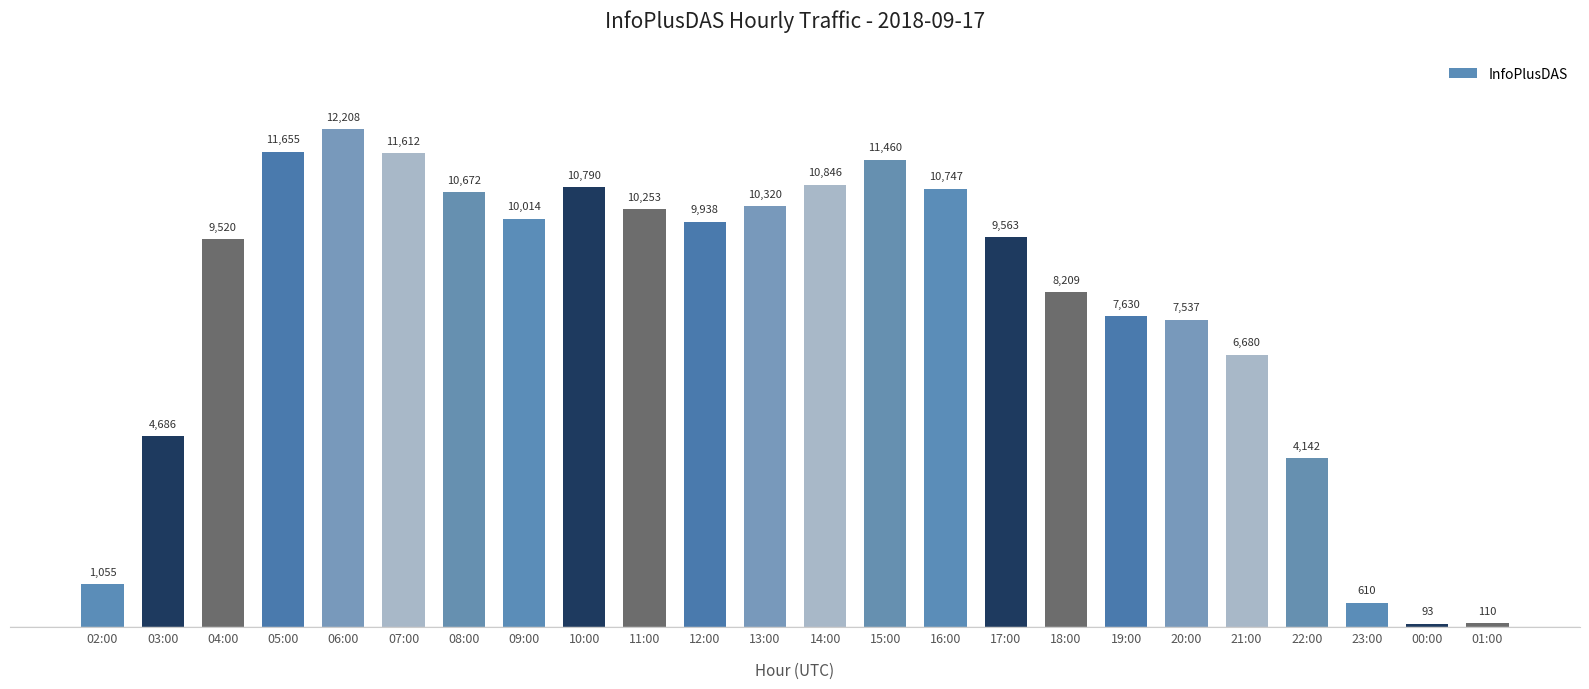

What is the label of the 13th bar from the right?

13:00